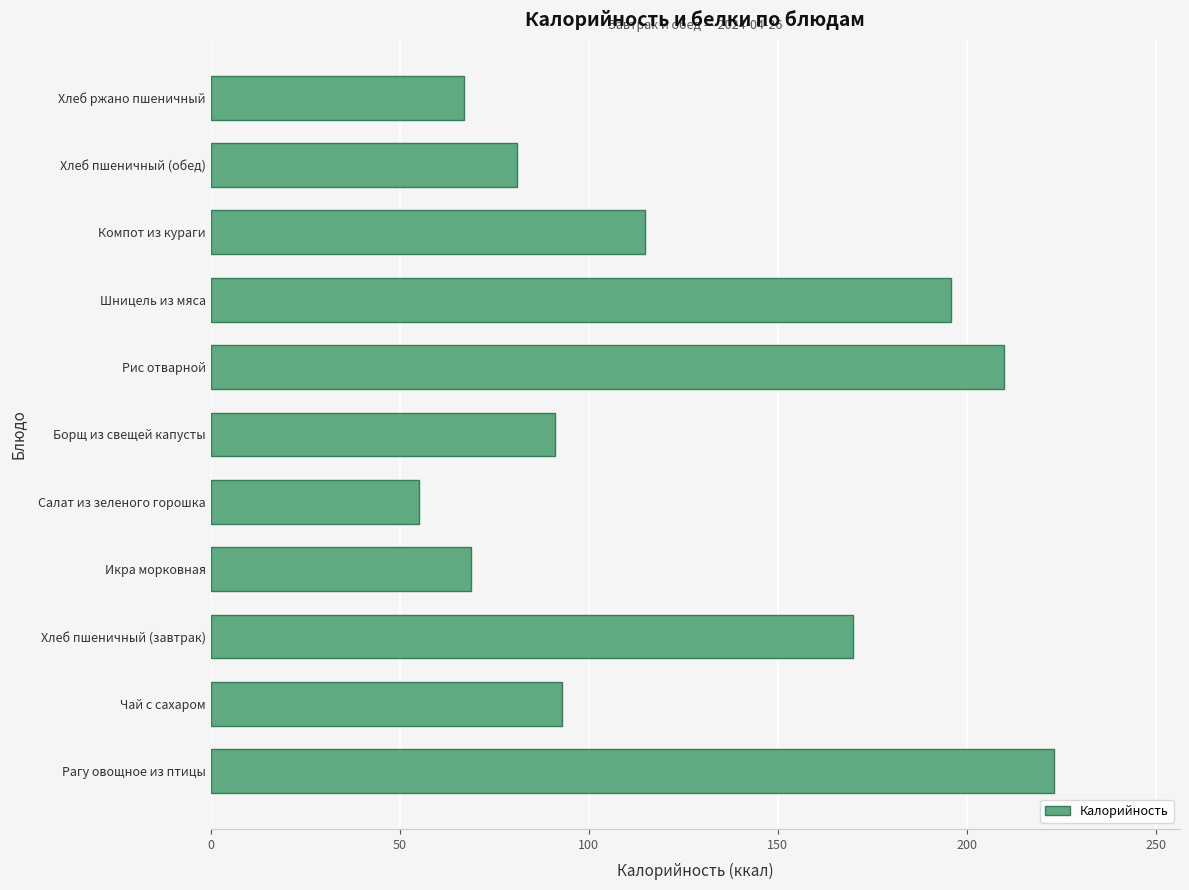

Is it true that the value at Хлеб ржано пшеничный is 67?

True